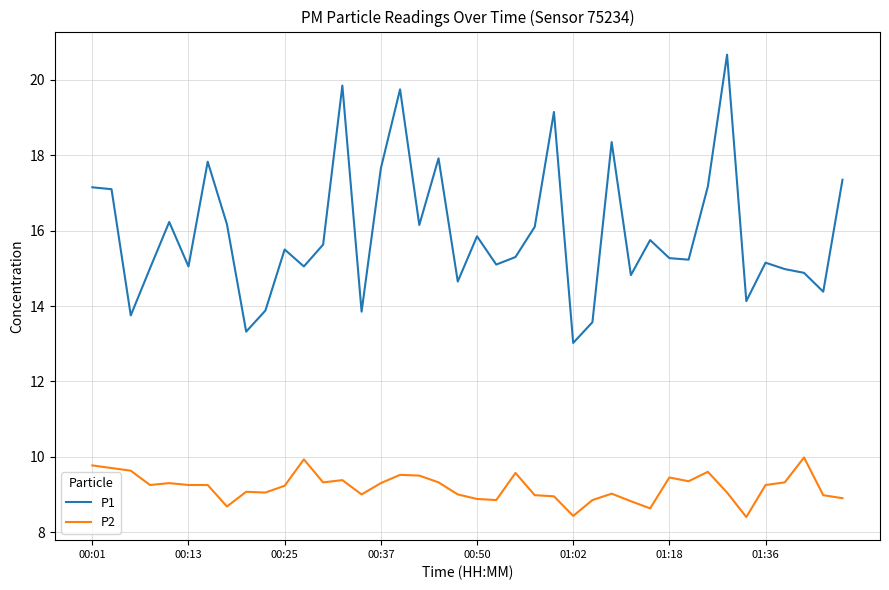

What is the greatest value displayed?

20.7